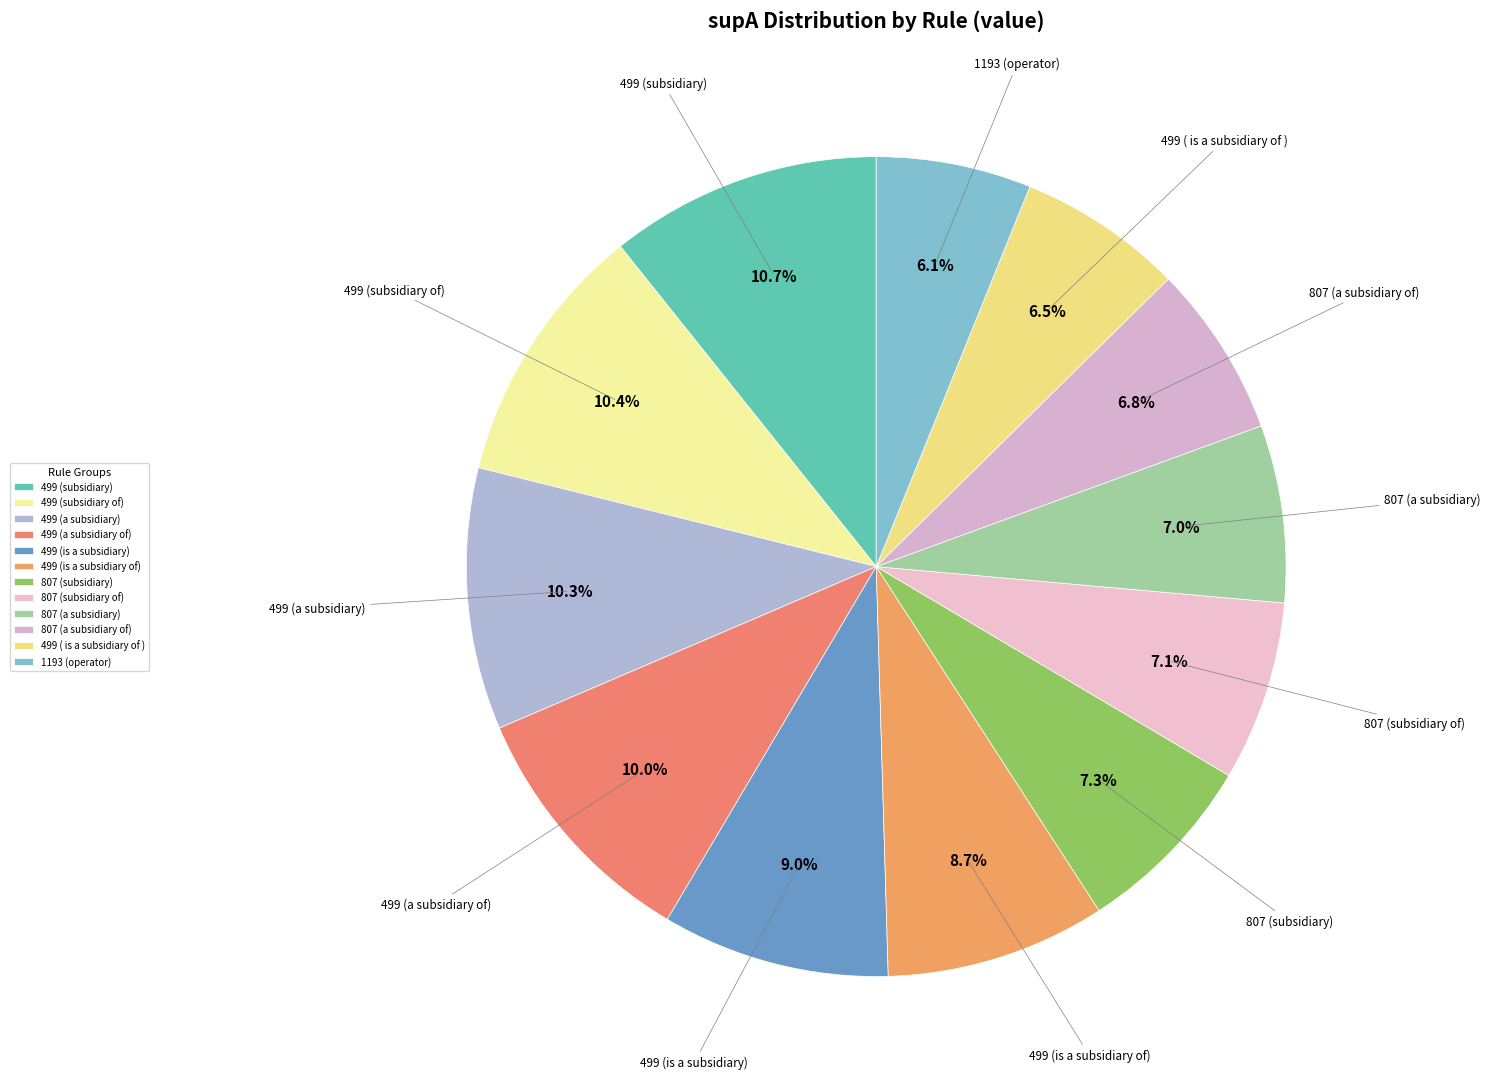

How many segments does this pie chart have?

12